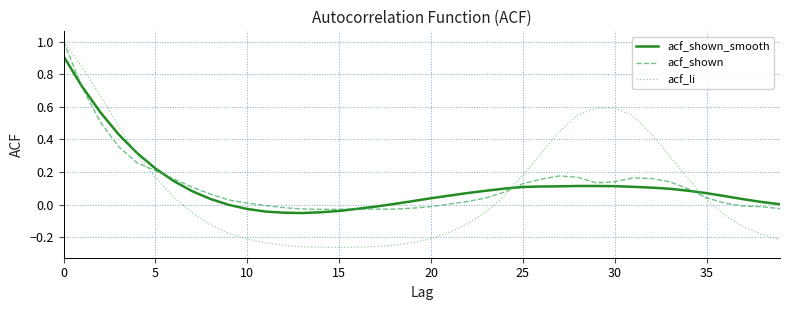

Which series has the largest range (max minus min)?

acf_li